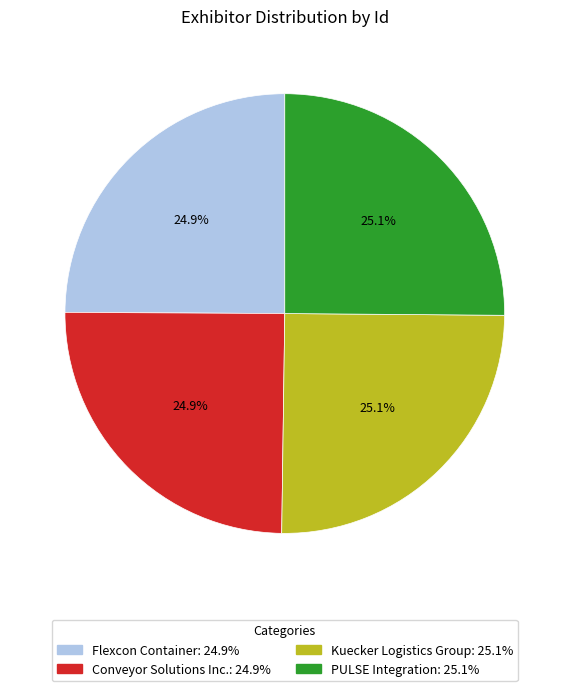

Does any single category account for the majority?

No